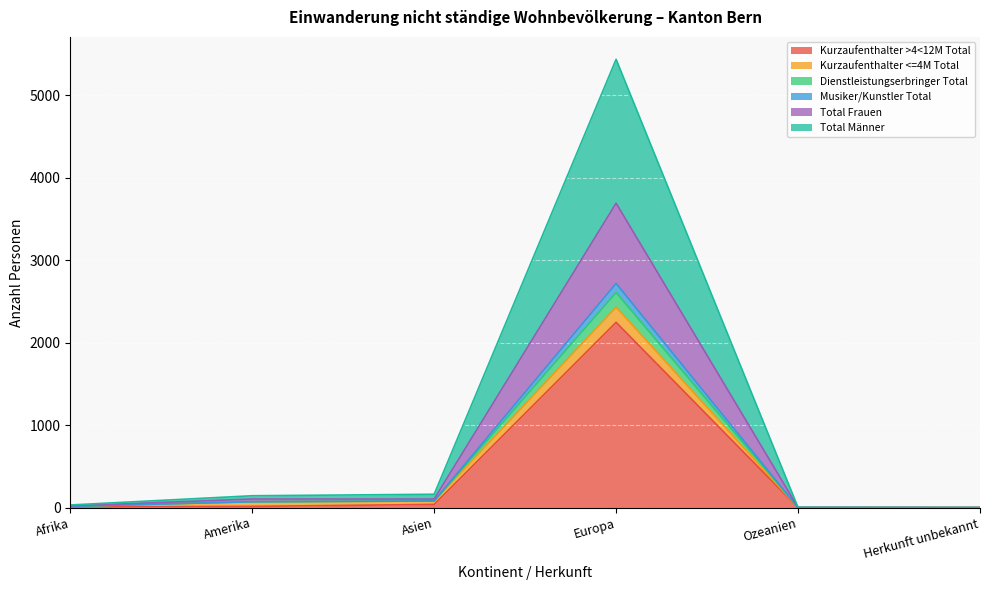

Is it true that Kurzaufenthalter >4<12M Total equals 2246 at Europa?

True